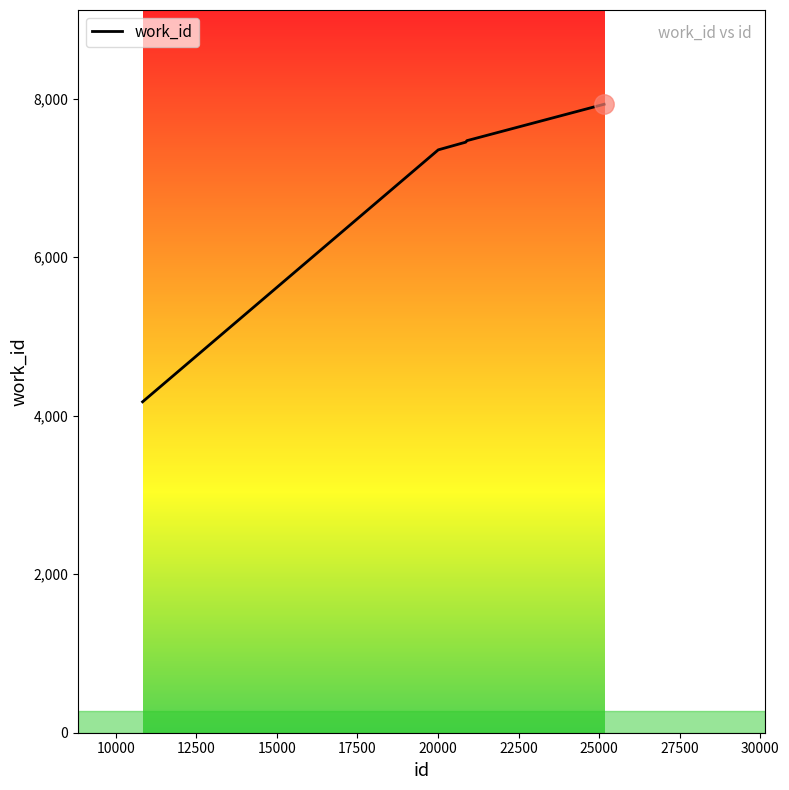

What is the minimum value shown in the chart?

4175